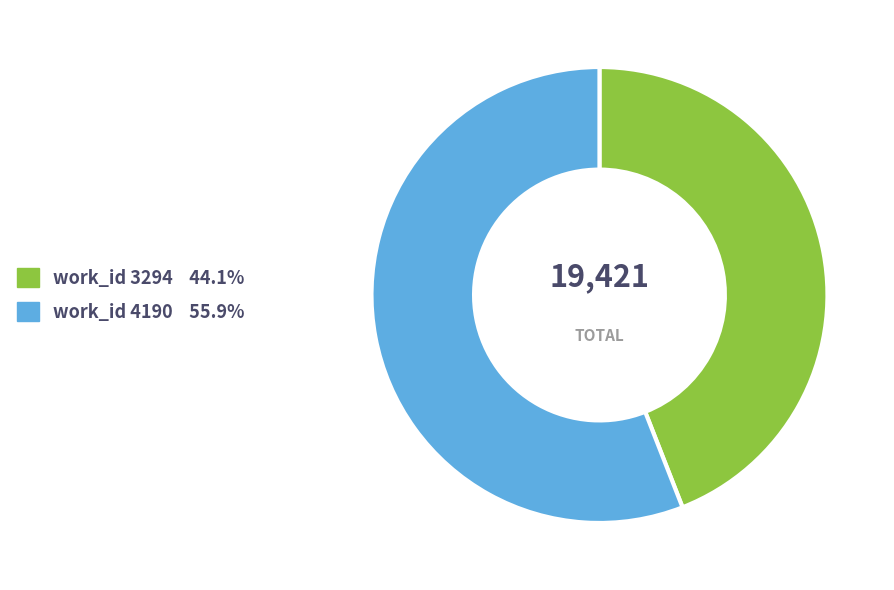

Does any single category account for the majority?

Yes